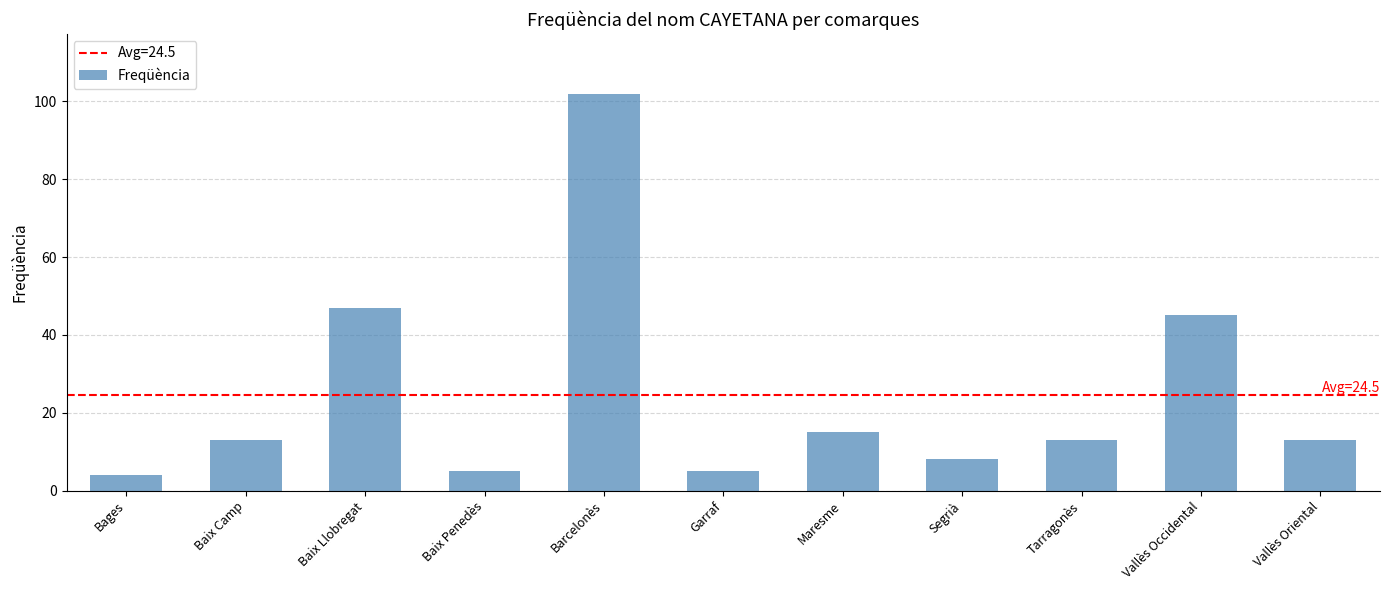

Reading left to right, extract all data points from this chart.

4	13	47	5	102	5	15	8	13	45	13